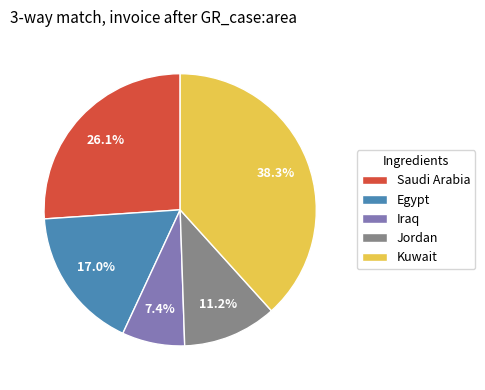

Between Saudi Arabia and Jordan, which is larger?

Saudi Arabia